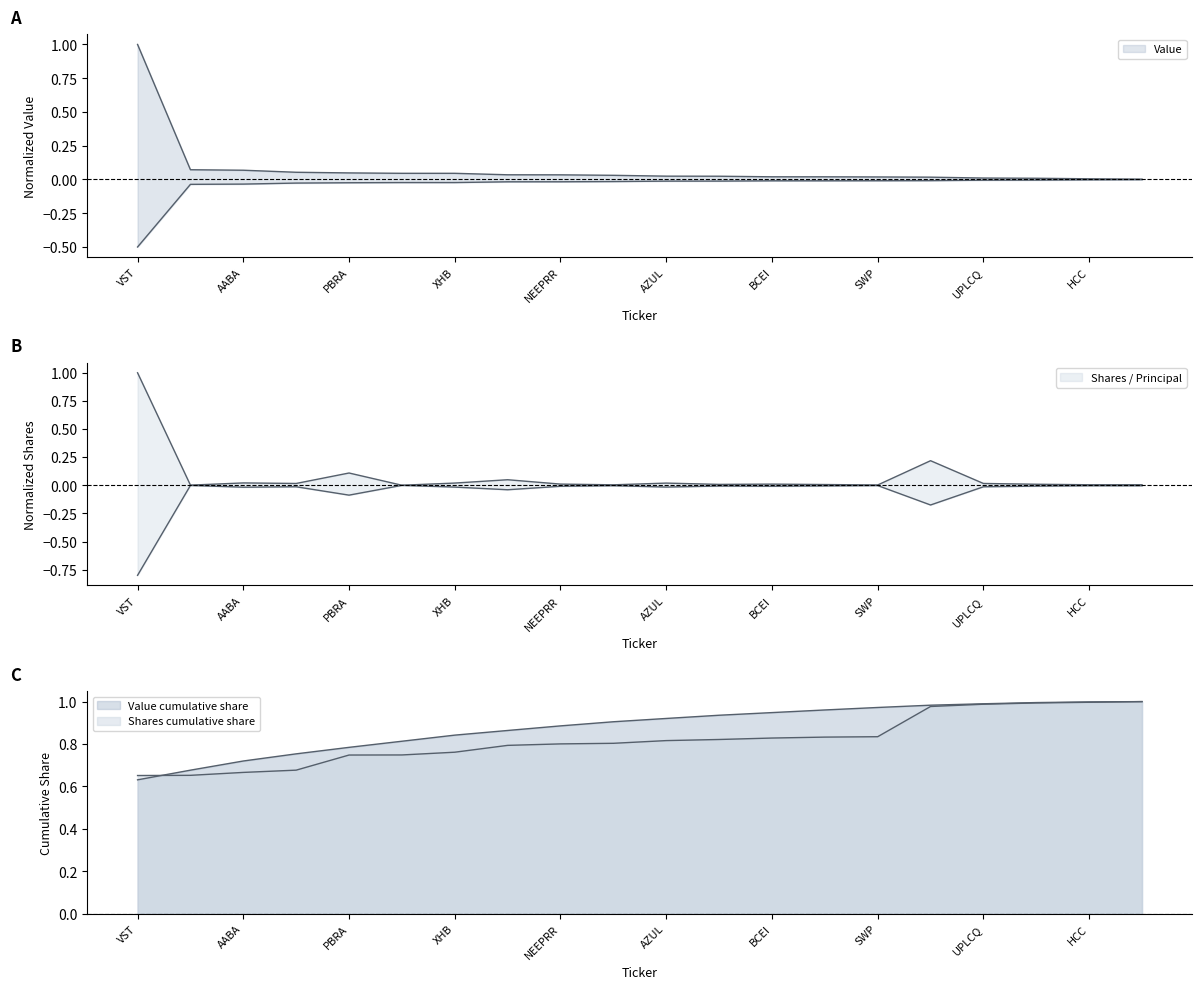

At how many categories does at least one series exceed 0?

20